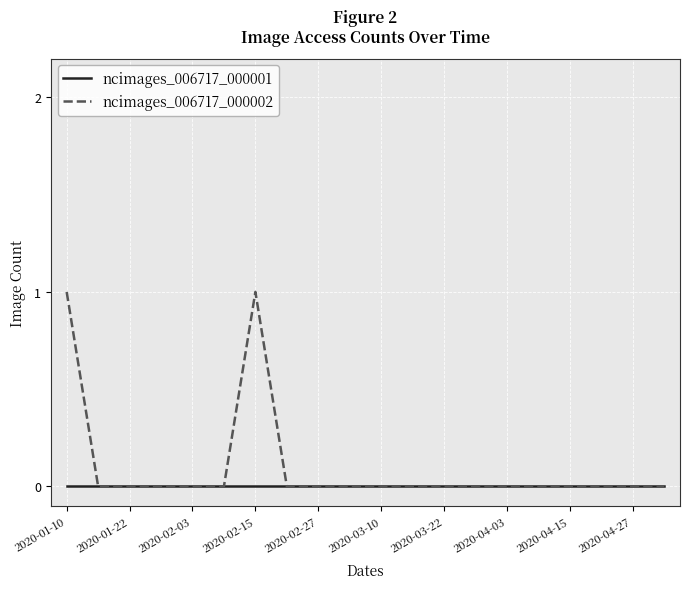

List the series in order of their peak value, highest first.

ncimages_006717_000002, ncimages_006717_000001